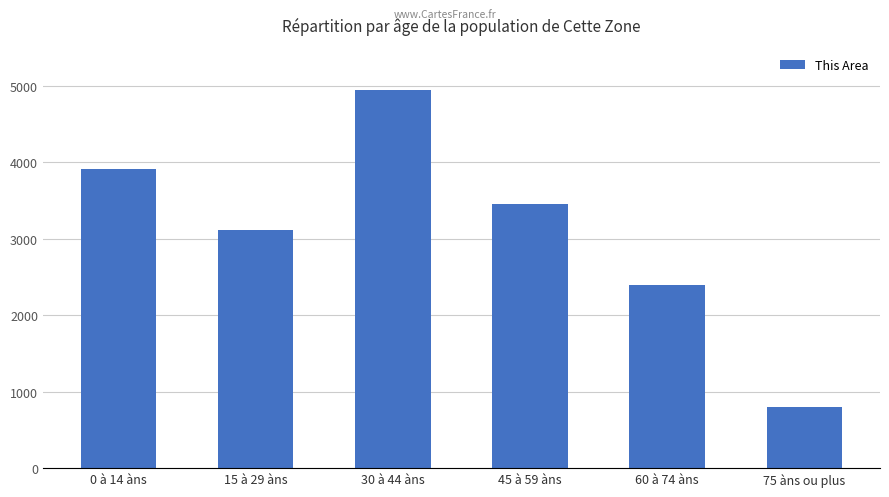

What is the maximum value shown in the chart?

4950